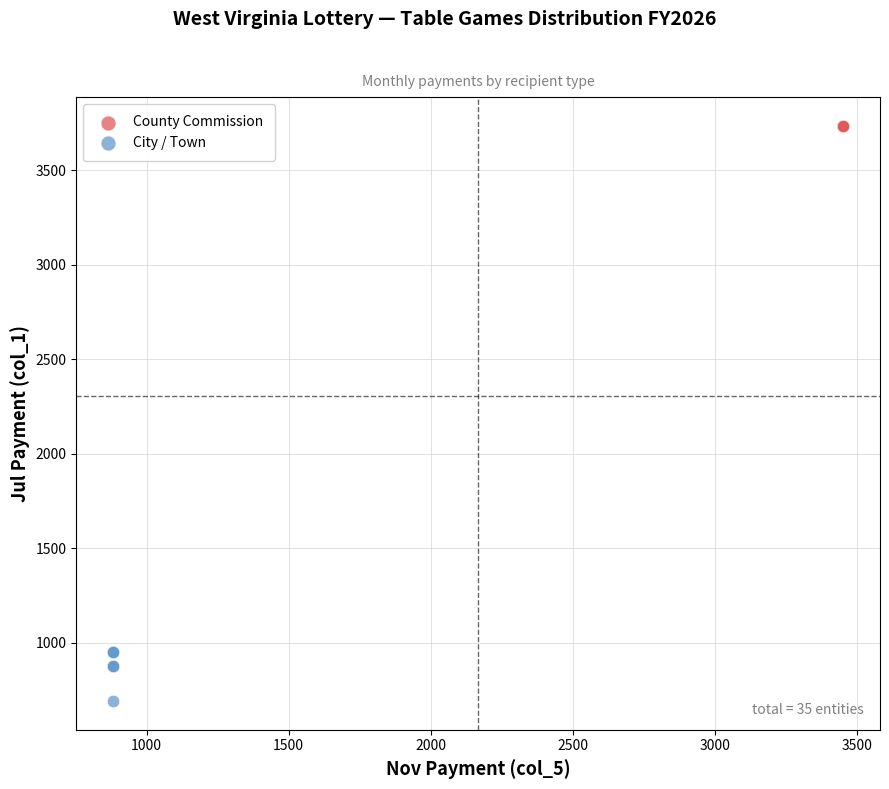

Which series reaches the maximum Y coordinate?

County Commission